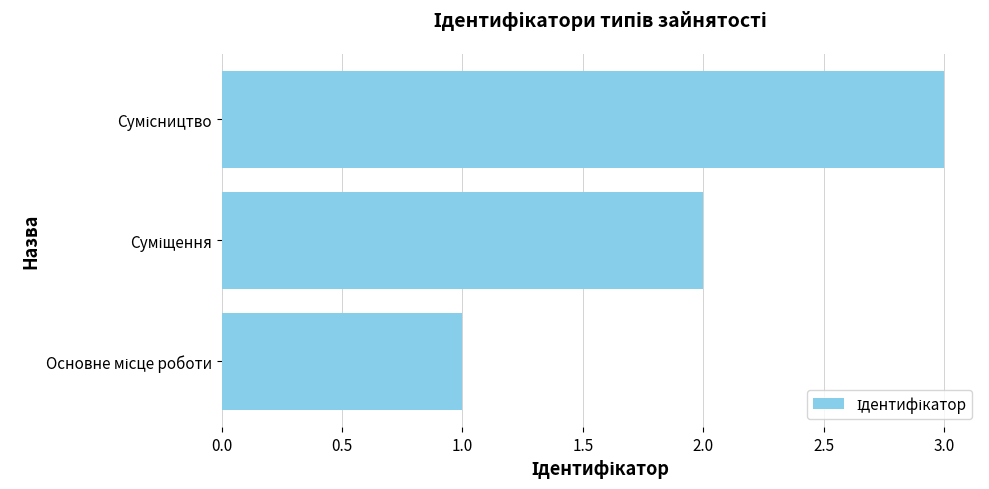

What is the maximum value shown in the chart?

3